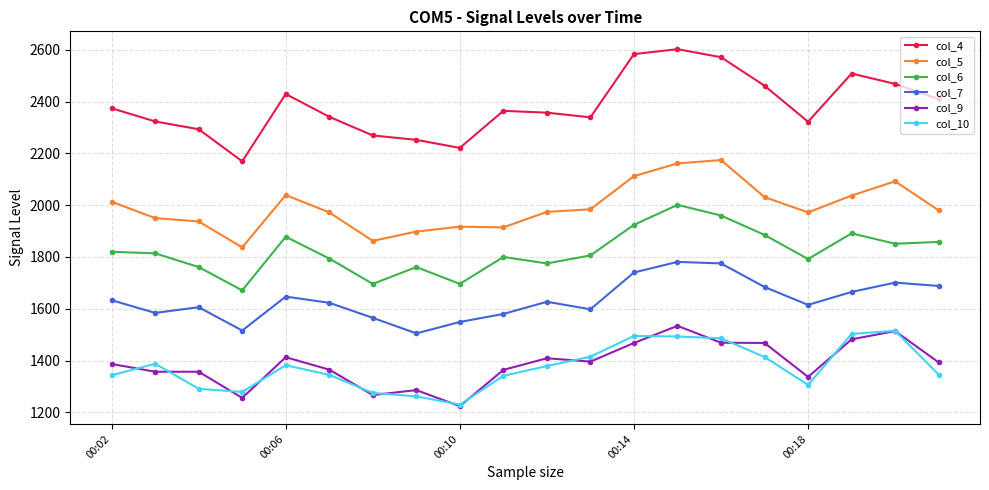

True or false: col_10 has more than 1 points higher than both neighbors.

True